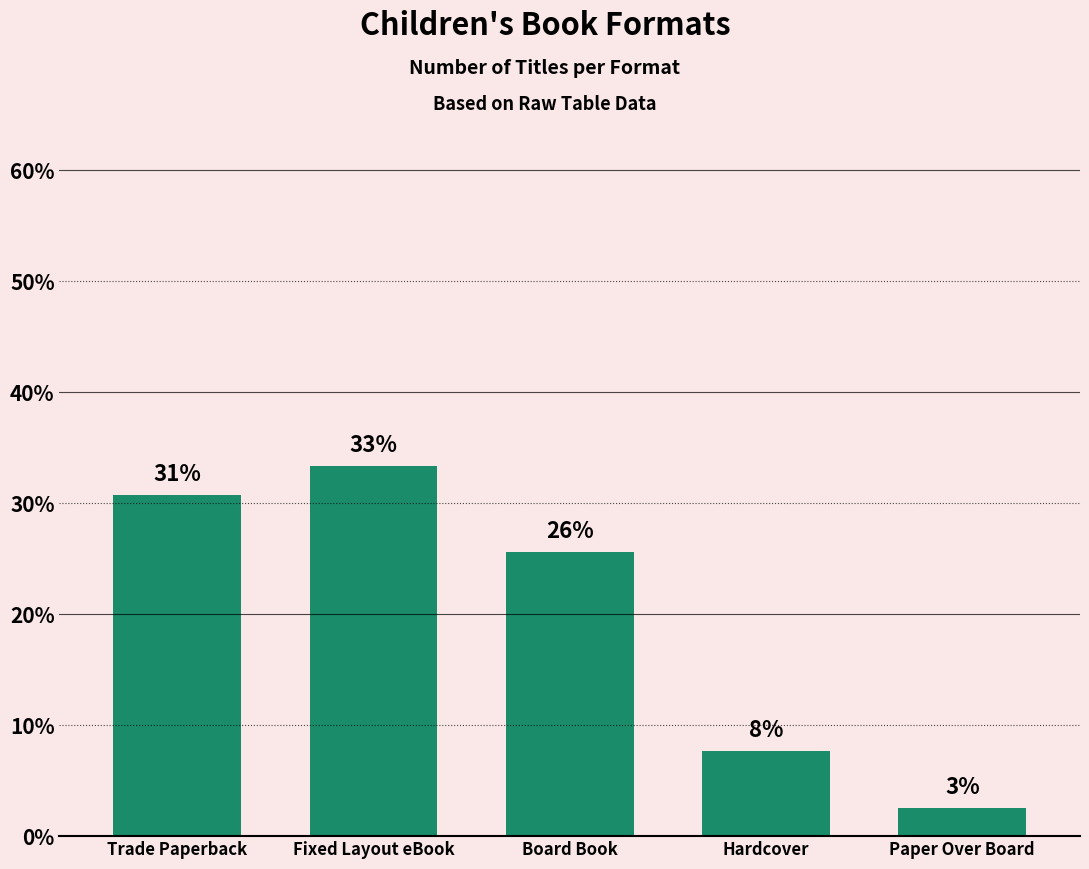

The value at Fixed Layout eBook is 33.3. True or false?

True